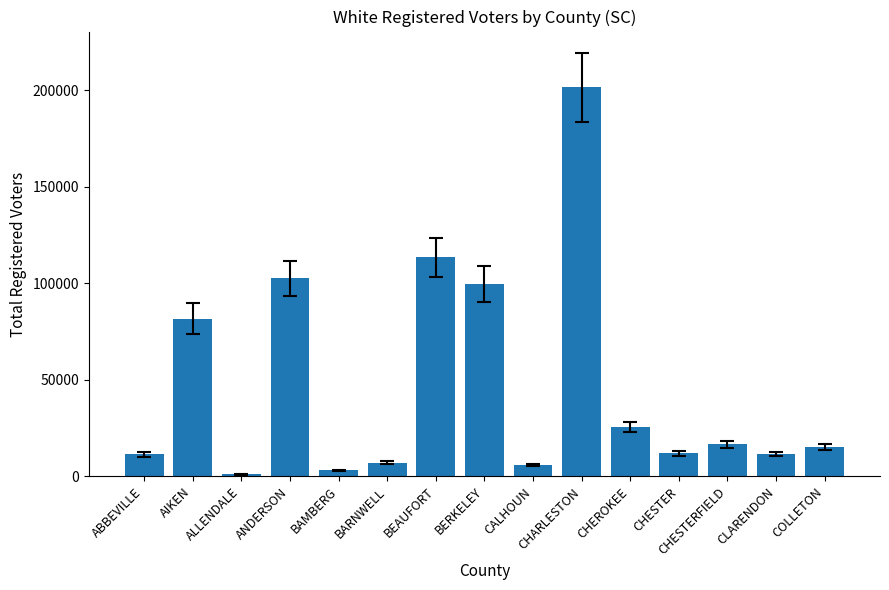

Which has a higher value, AIKEN or CLARENDON?

AIKEN